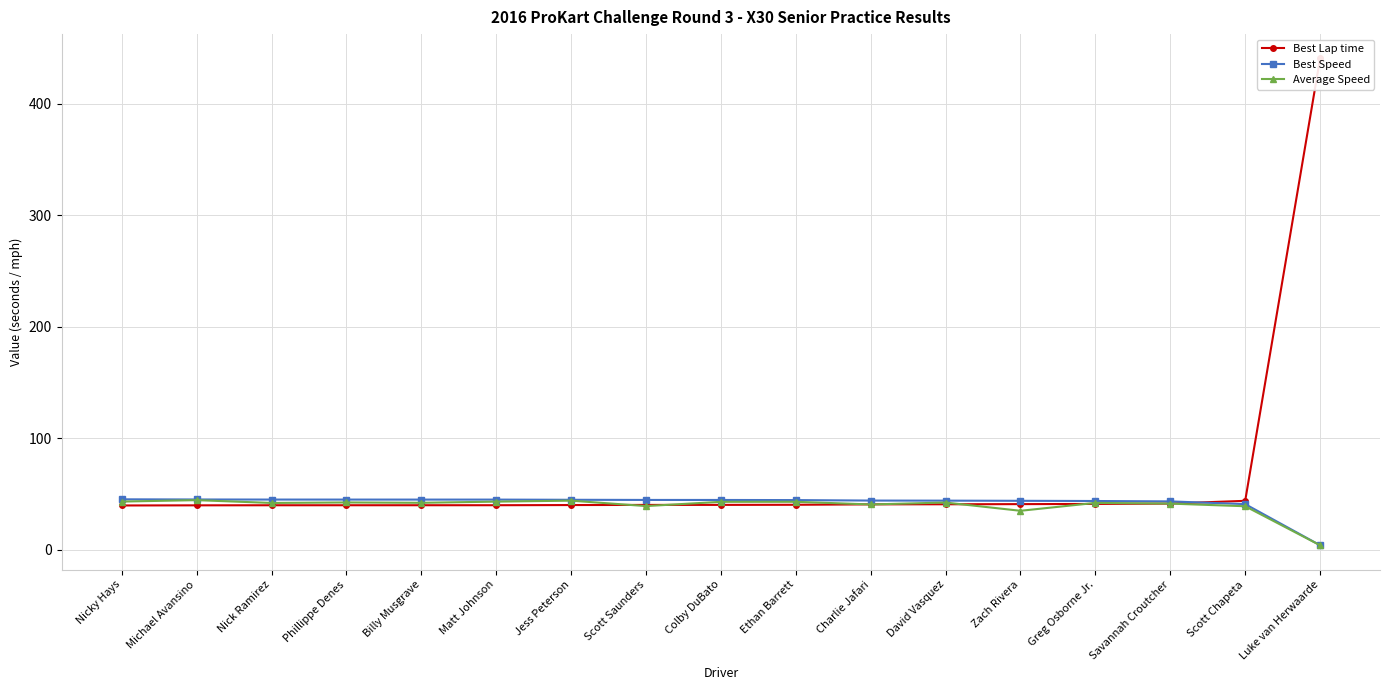

What is the sum of all Best Lap time values?

1090.3